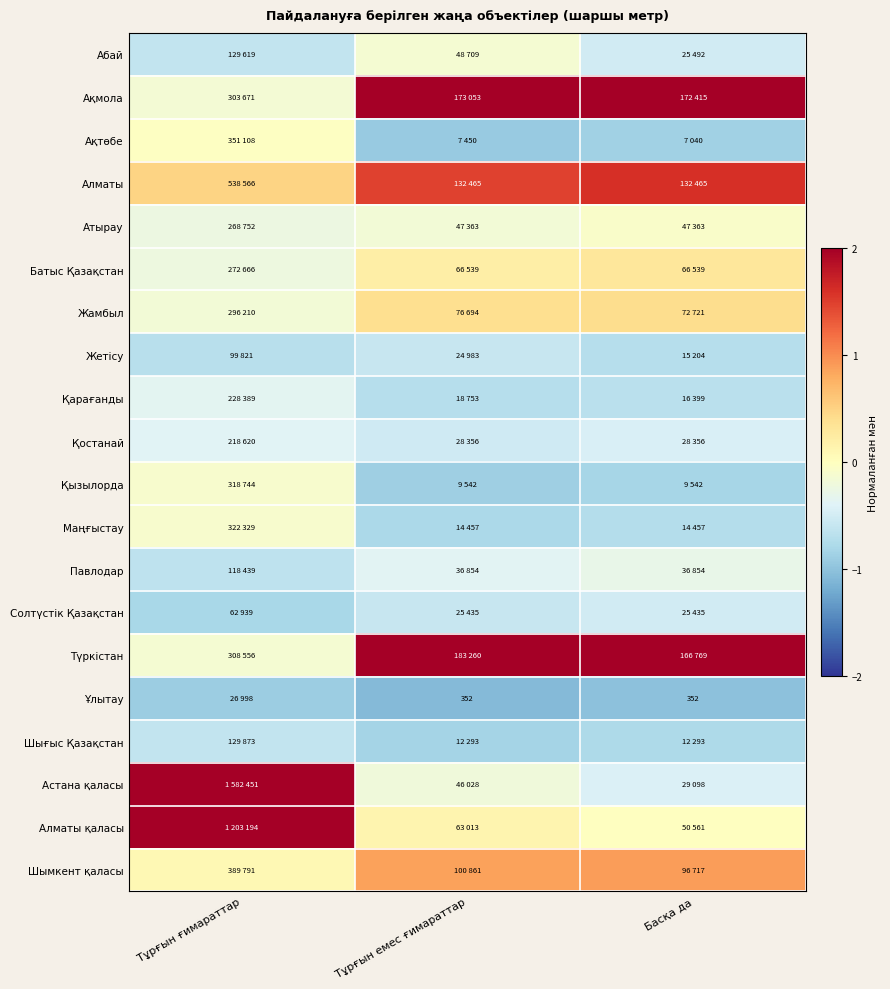

Count the number of data series in this chart.

20